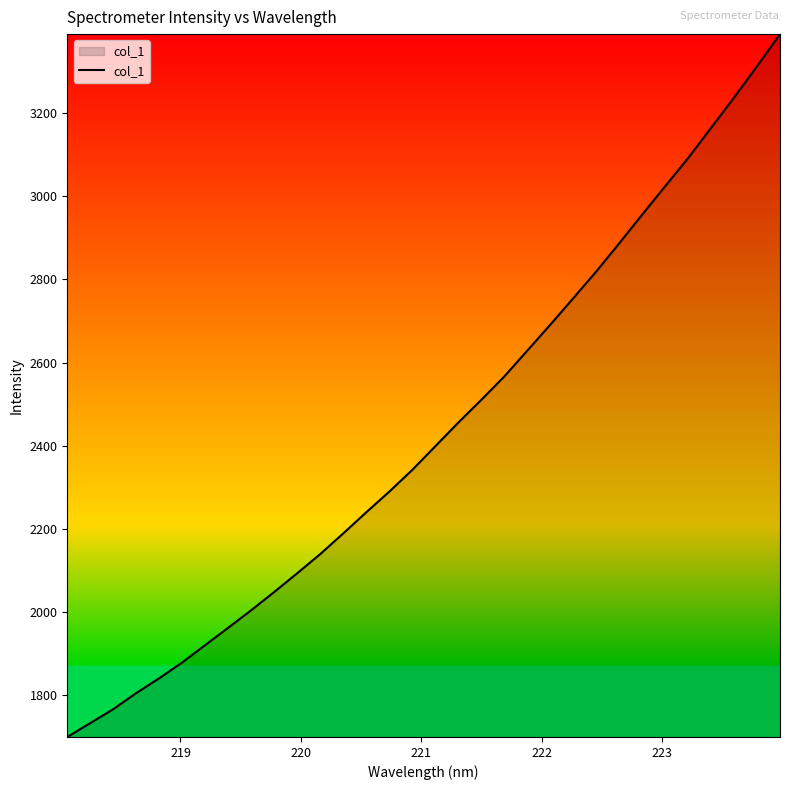

How many categories are shown in the chart?

32